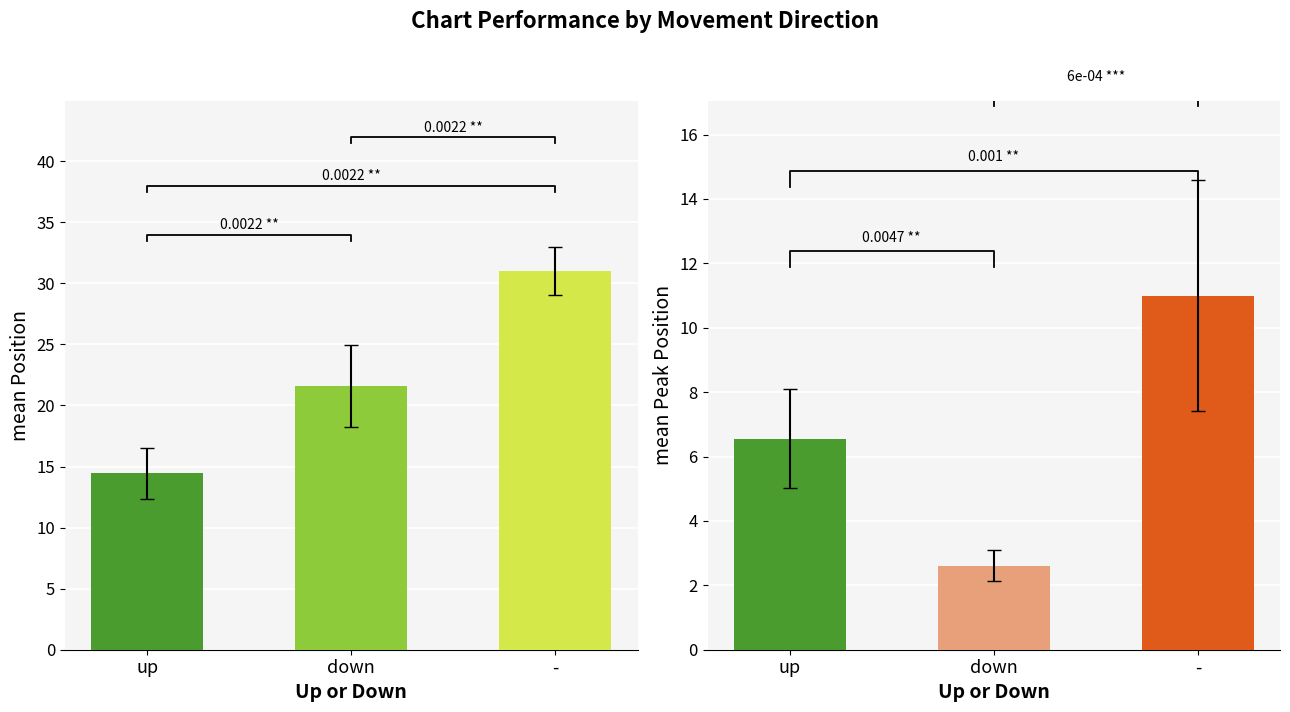

At which label is Average Weeks on Chart closest to 18?

down